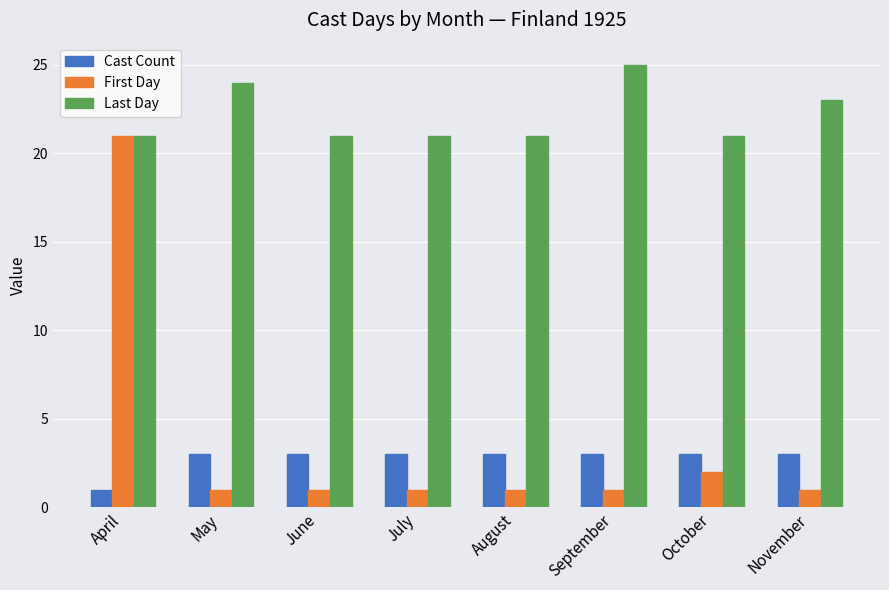

Rank the series at August from highest to lowest value.

Last Day, Cast Count, First Day